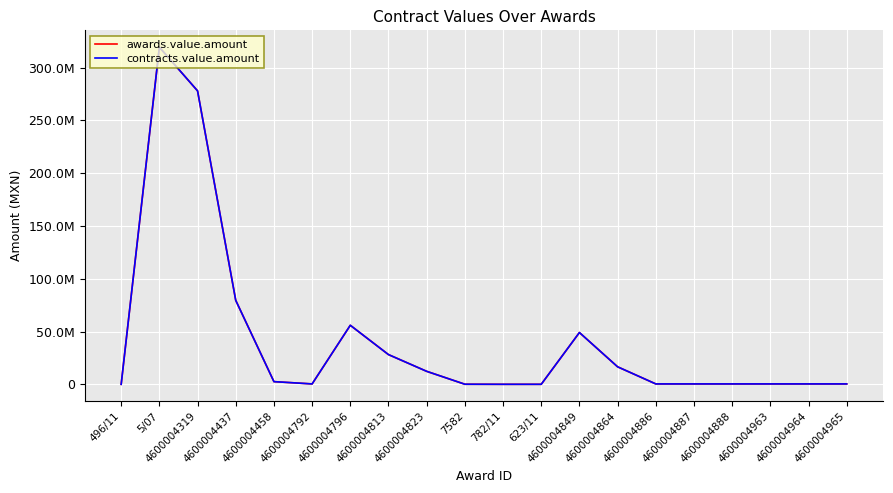

Is this an area chart (filled region under the line)?

No